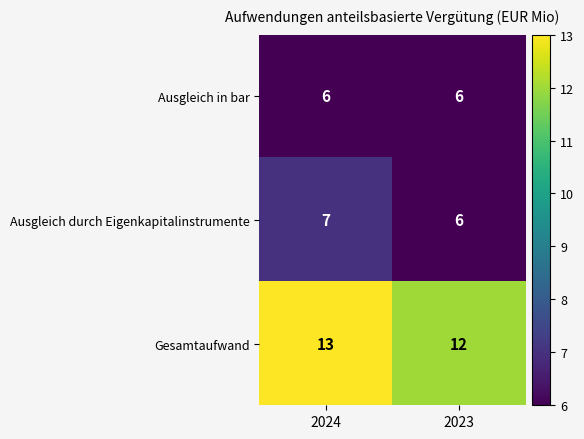

Where is Ausgleich durch Eigenkapitalinstrumente nearest to the value 6?

2023